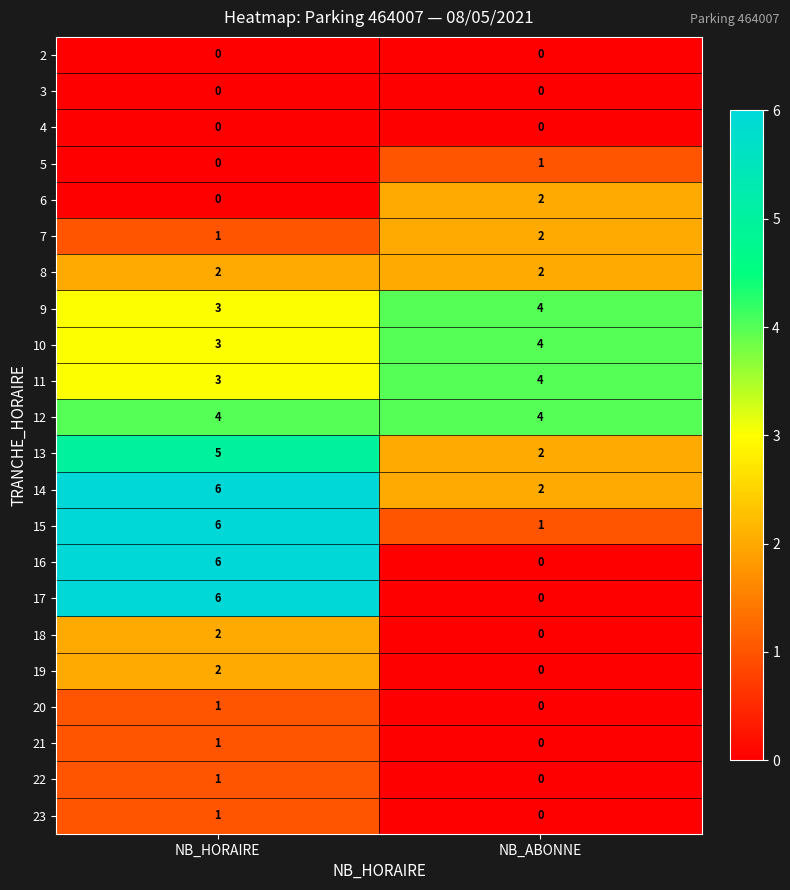

At which label is 20 closest to 0?

NB_ABONNE